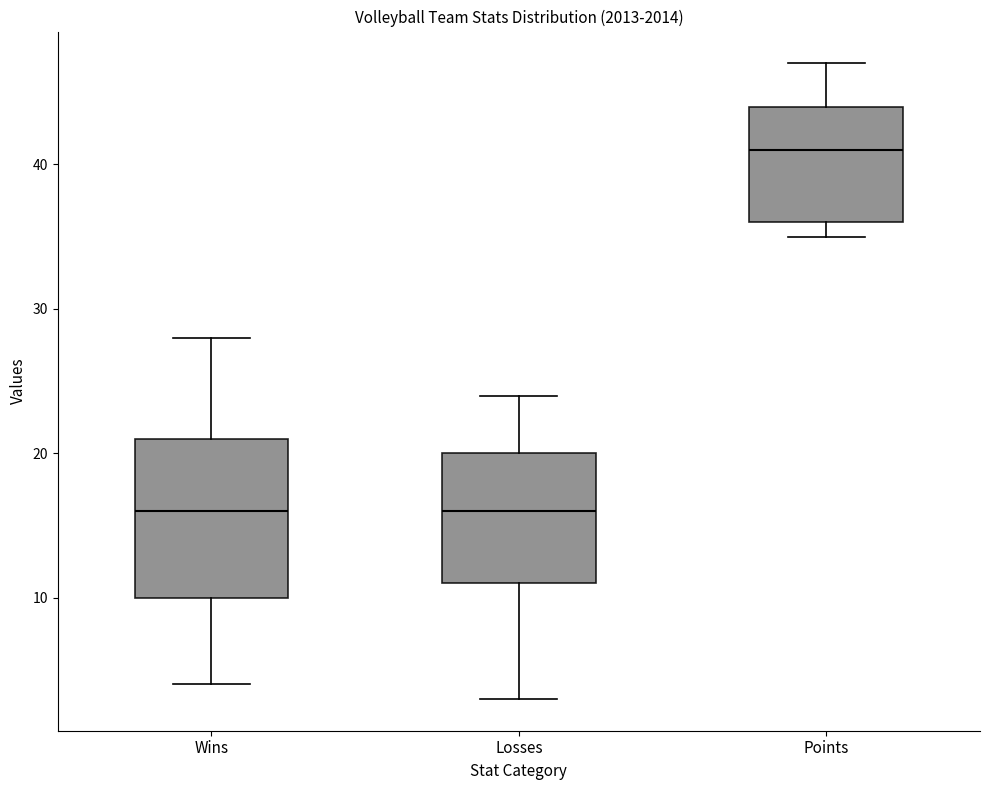

Reading left to right, read every box against the y-axis: the position of its median line, the range the box covers, and the ends of its whiskers. The values are not printed on the chart, so give them approximately, as read against the axis.

Wins: median 16, box 10 to 21, whiskers 4 to 28
Losses: median 16, box 11 to 20, whiskers 3 to 24
Points: median 41, box 36 to 44, whiskers 35 to 47